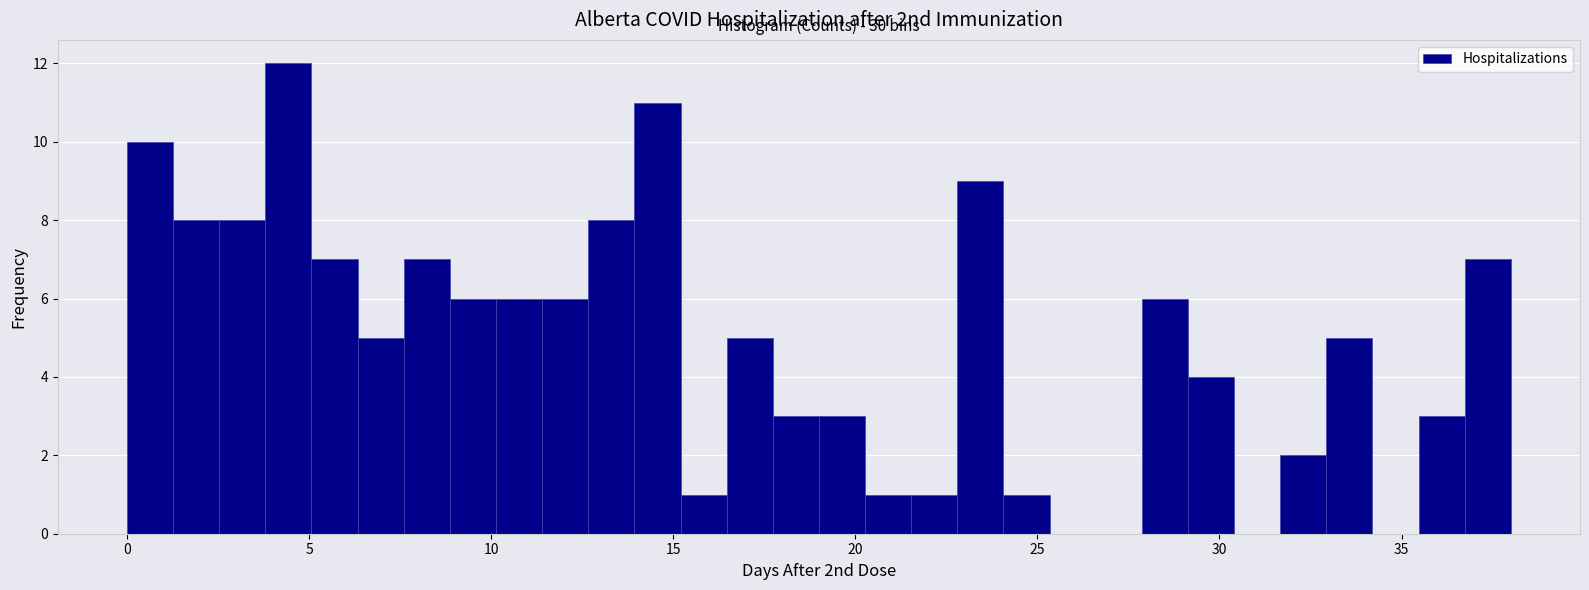

Around what value on the x-axis is the tallest bar? Give the approximate position of its centre, as read against the axis.

4.5